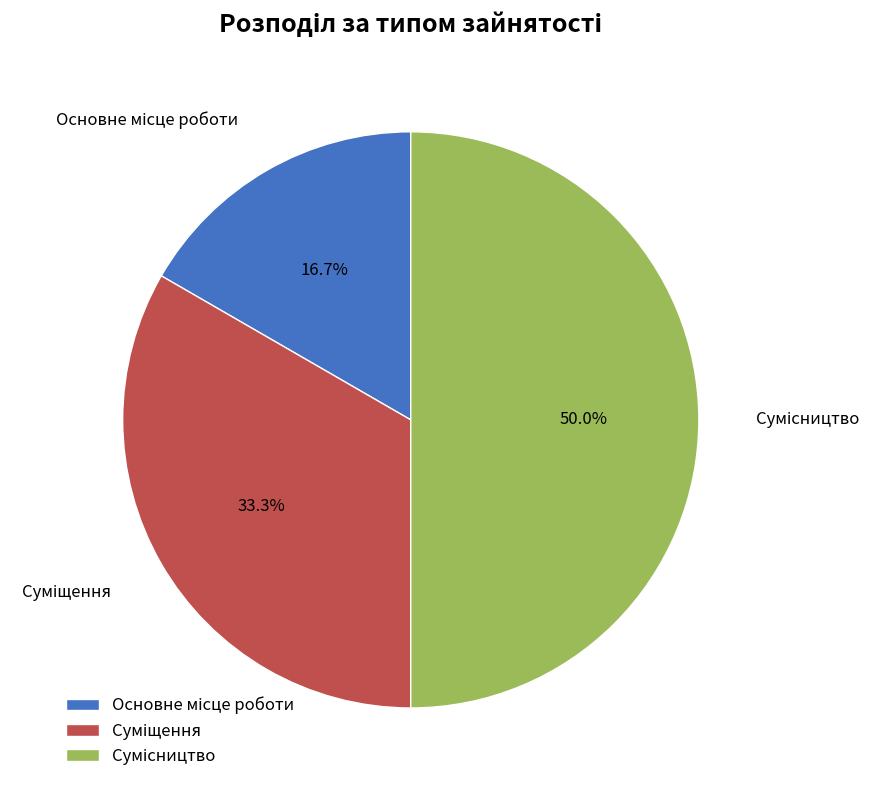

How many slices are in this pie chart?

3